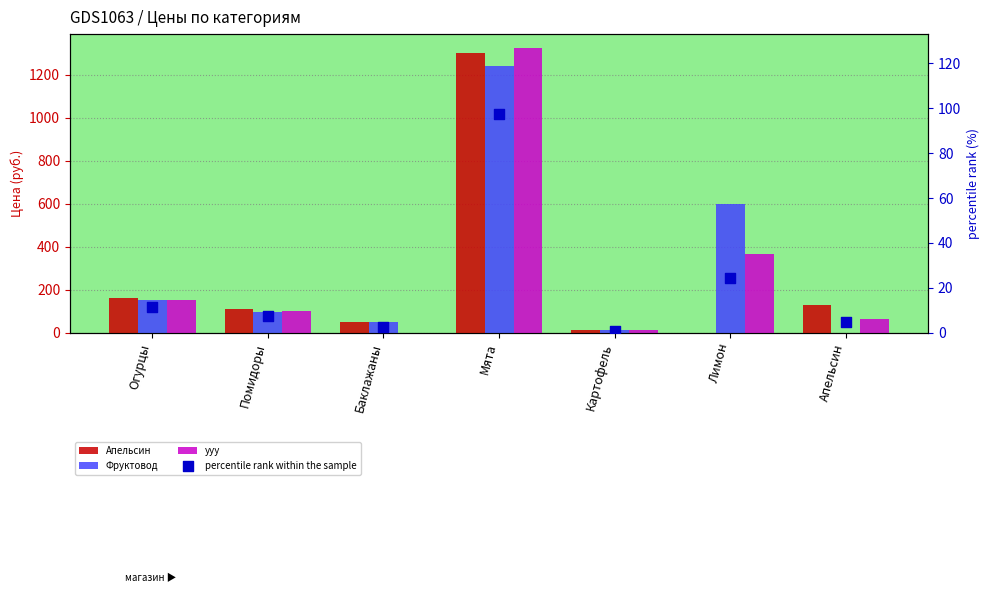

Which series reaches the maximum Y coordinate?

ууу